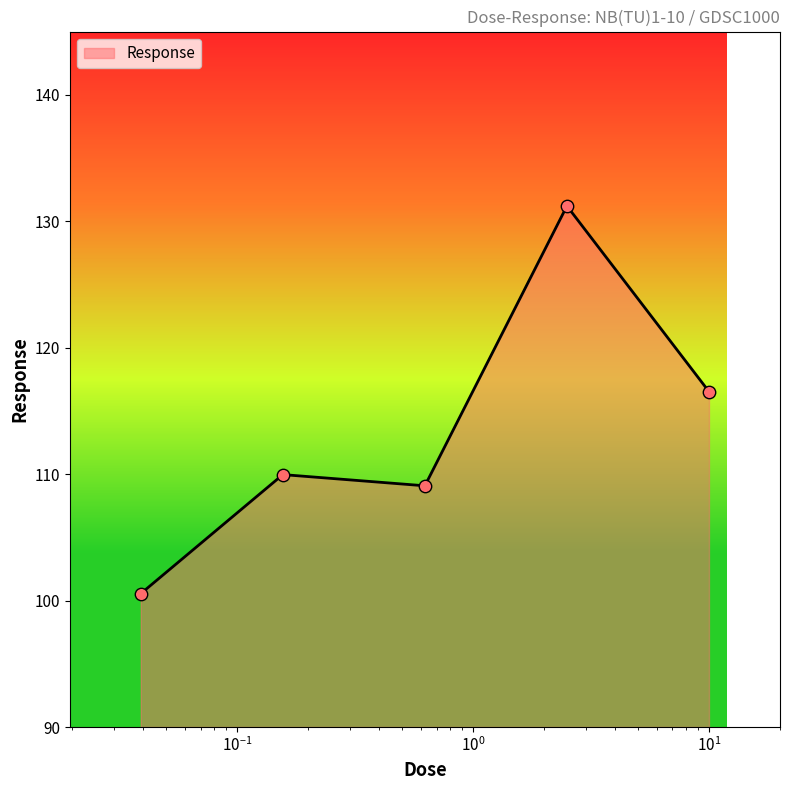

True or false: there are more than 2 points higher than both neighbors.

False